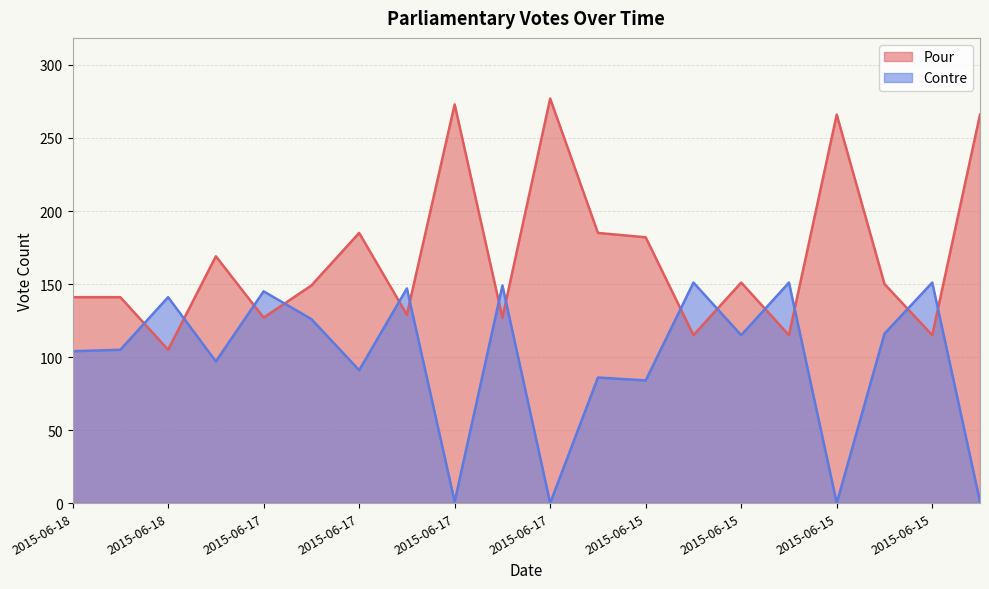

What is the difference between the Contre values at 2015-06-17 and 2015-06-18?

41